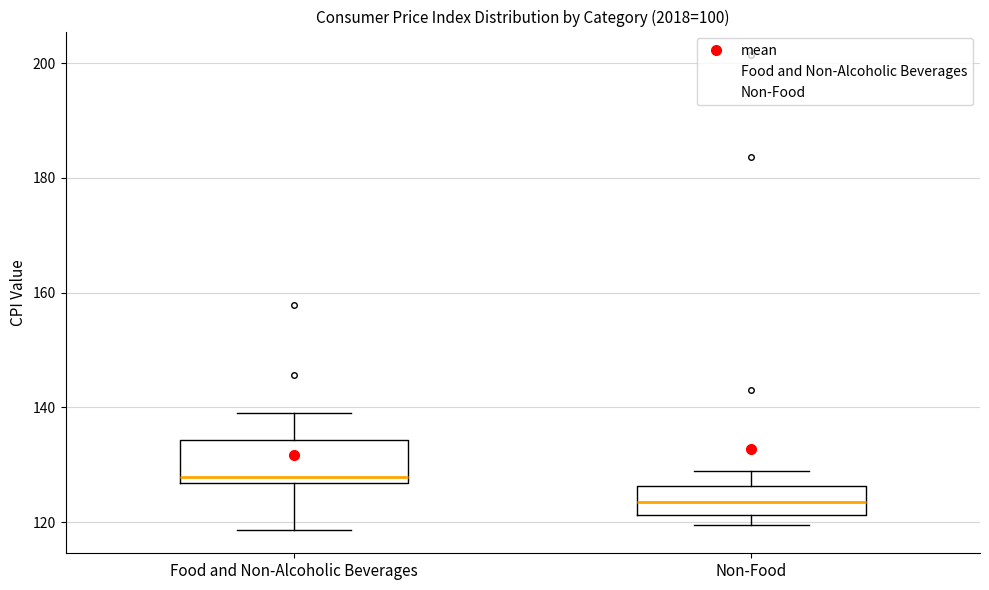

Reading left to right, read every box against the y-axis: the position of its median line, the range the box covers, and the ends of its whiskers. The values are not printed on the chart, so give them approximately, as read against the axis.

Food and Non-Alcoholic Beverages: median 128, box 126 to 134, whiskers 118 to 140
Non-Food: median 124, box 122 to 126, whiskers 120 to 128